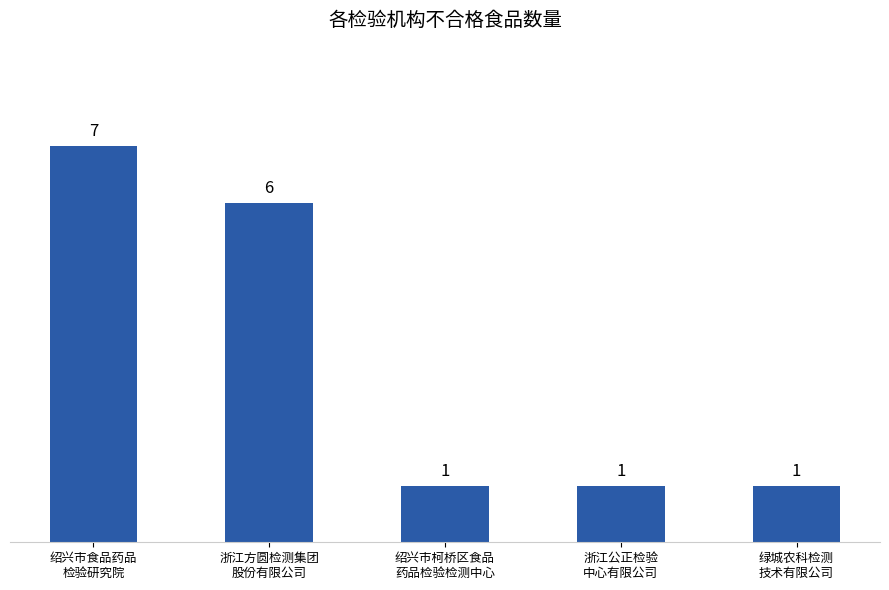

What is the ratio of the value at 浙江公正检验
中心有限公司 to the value at 绿城农科检测
技术有限公司?

1.0